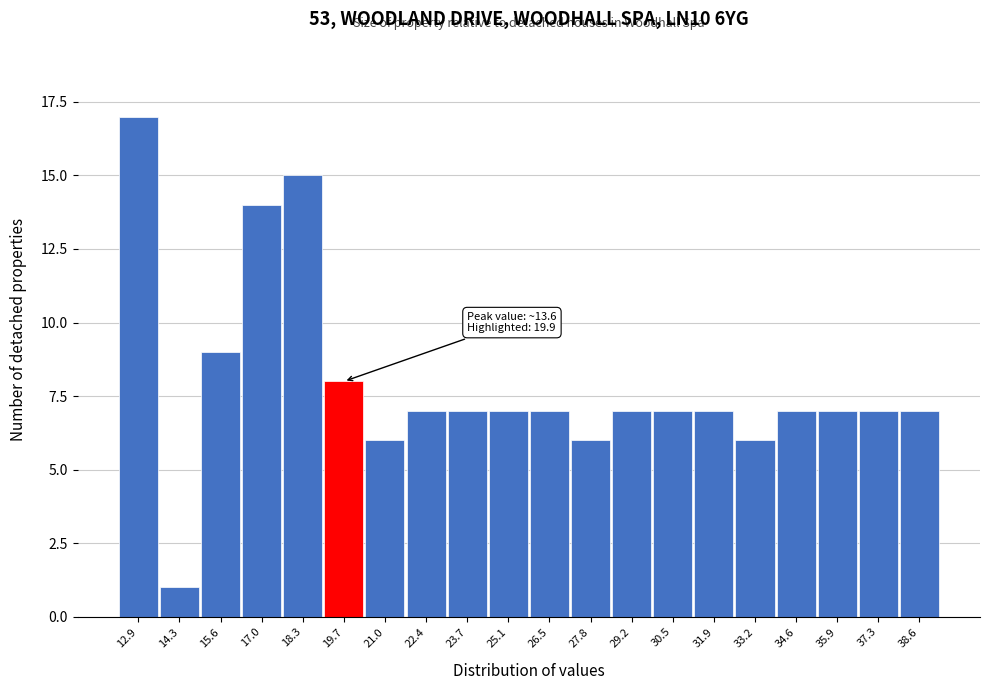

Reading left to right, list all the values displayed in this chart.

17	1	9	14	15	8	6	7	7	7	7	6	7	7	7	6	7	7	7	7